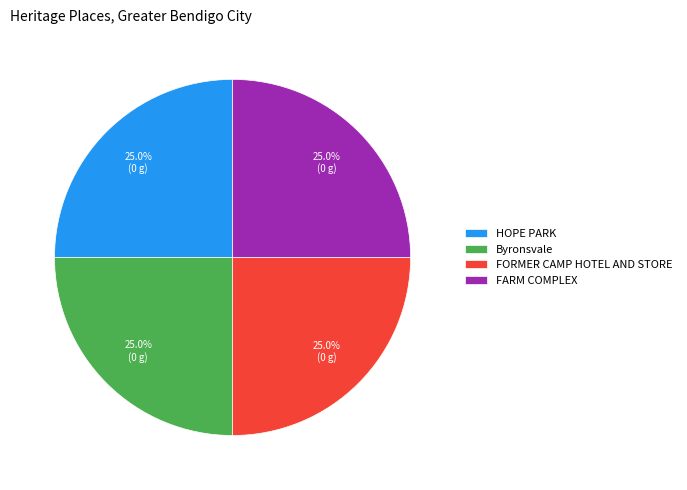

How many segments does this pie chart have?

4